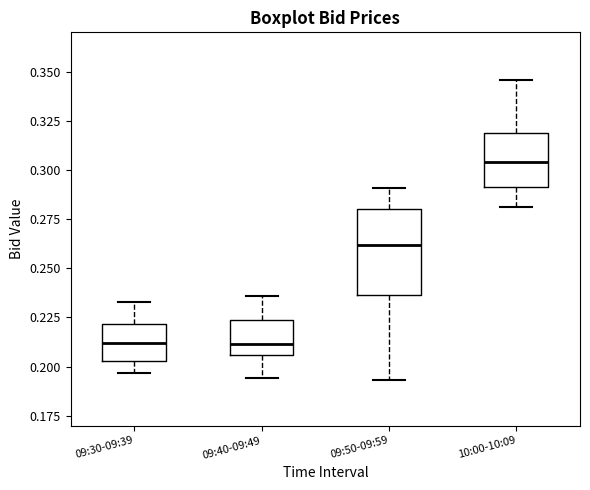

Comparing the boxes themselves (not the whiskers), which one is the tallest?

09:50-09:59